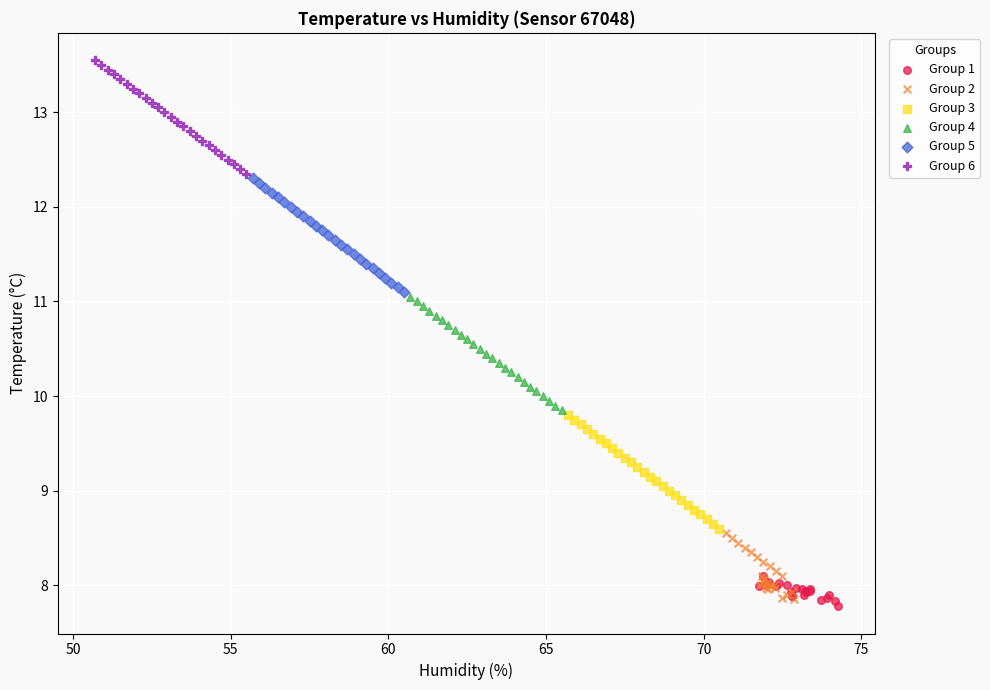

Which series reaches the maximum Y coordinate?

Group 6